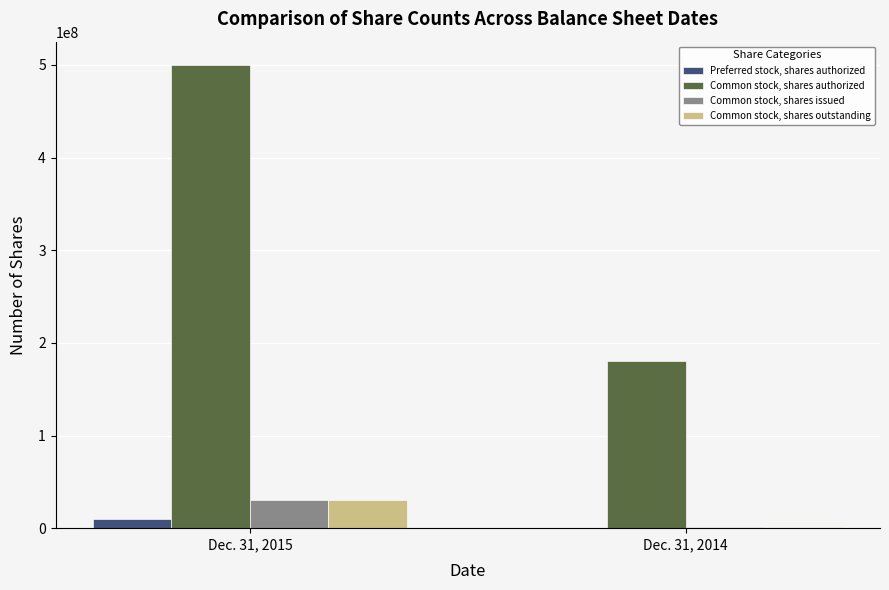

Reading left to right, list all the values displayed in this chart.

Preferred stock, shares authorized: Dec. 31, 2015=10000000	Dec. 31, 2014=0
Common stock, shares authorized: Dec. 31, 2015=500000000	Dec. 31, 2014=180000000
Common stock, shares issued: Dec. 31, 2015=30058105	Dec. 31, 2014=1588701
Common stock, shares outstanding: Dec. 31, 2015=30058105	Dec. 31, 2014=1588701